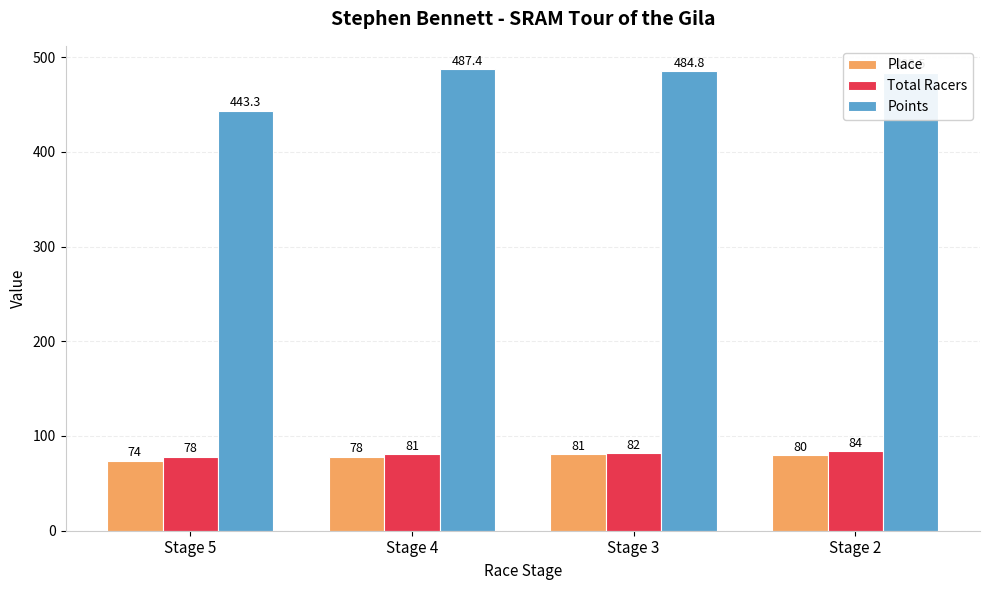

Which category has the lowest value across all series?

Stage 5